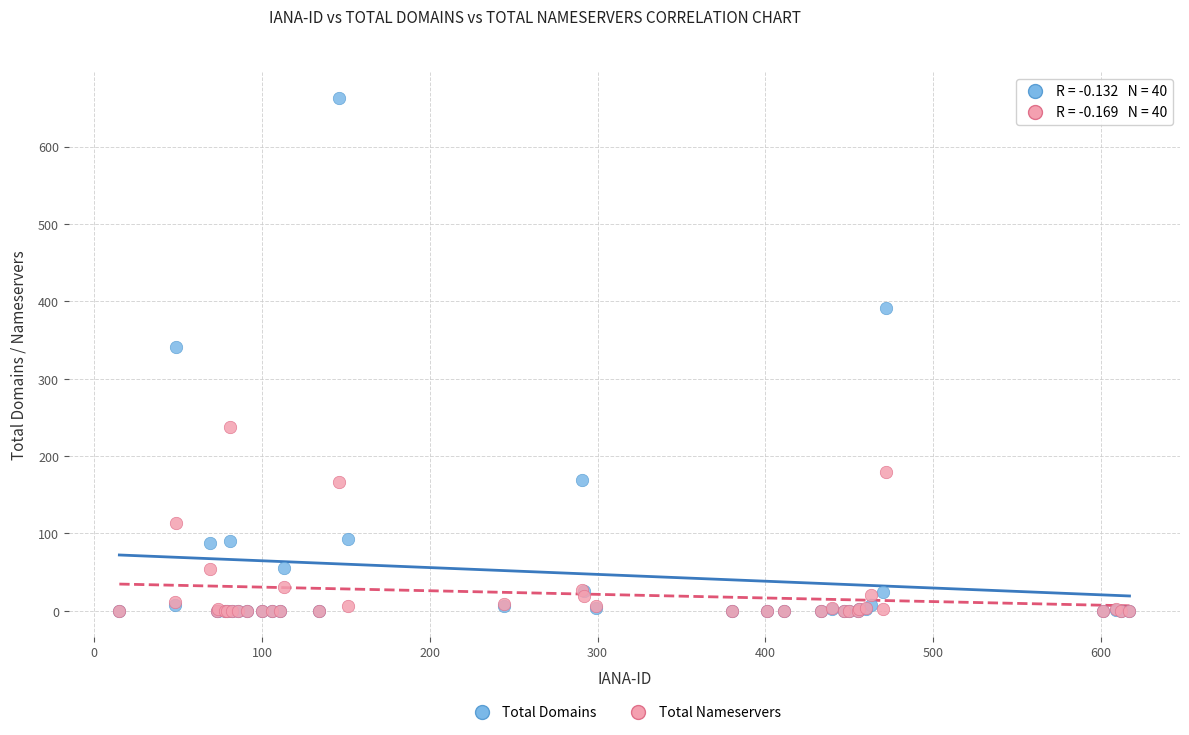

Which series contains the highest Y value?

Total Domains